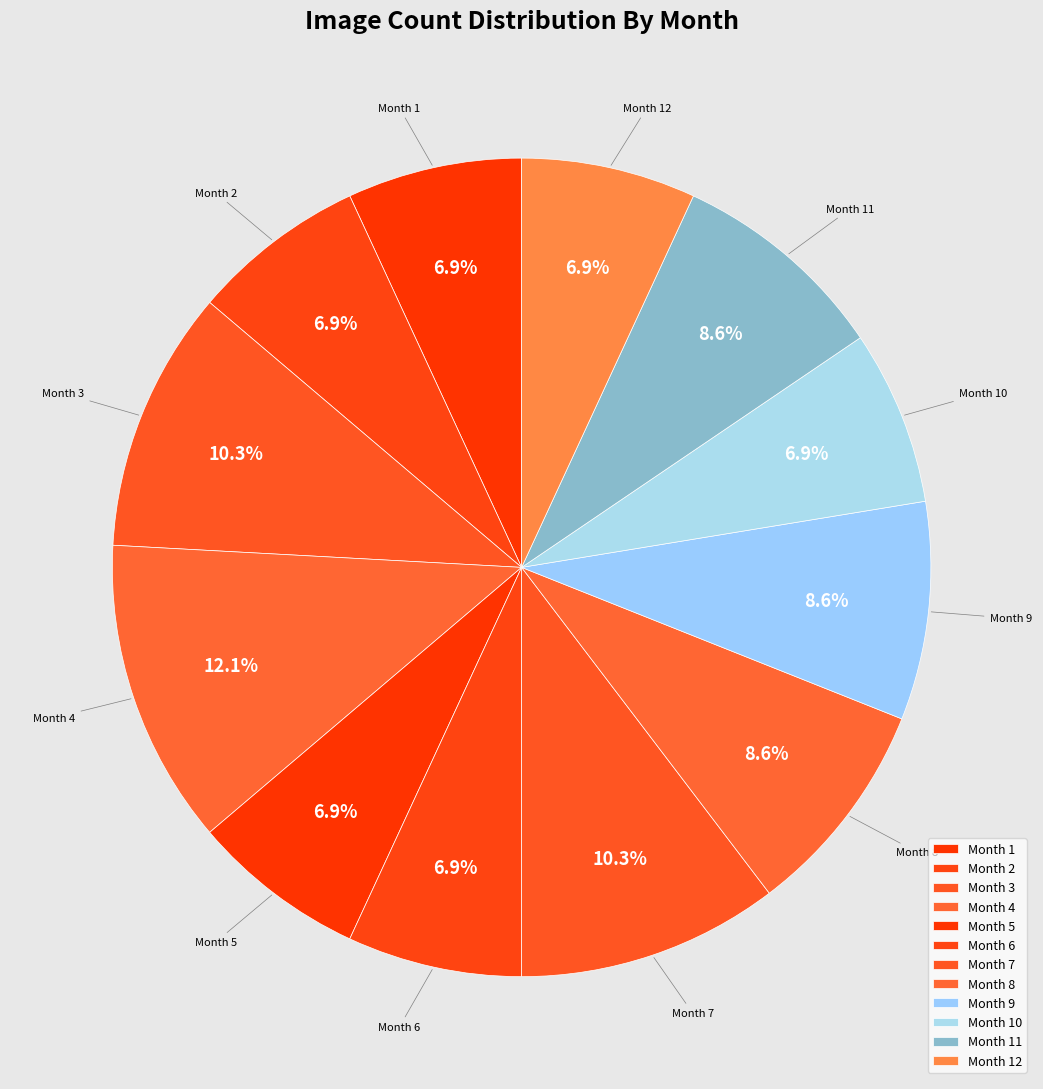

How many slices are in this pie chart?

12